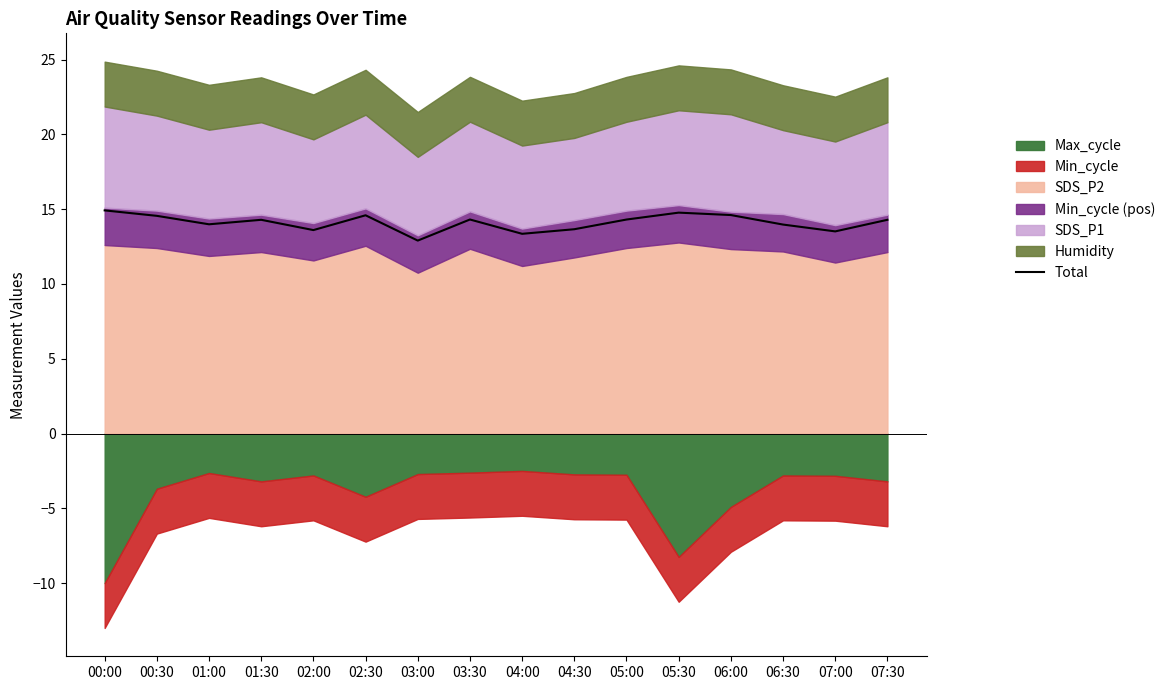

What is the difference between the maximum and minimum values?

2.0